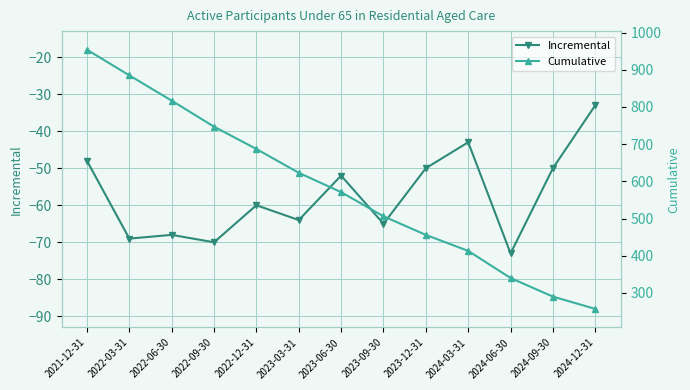

What is the total value across all series at 2023-03-31?

559